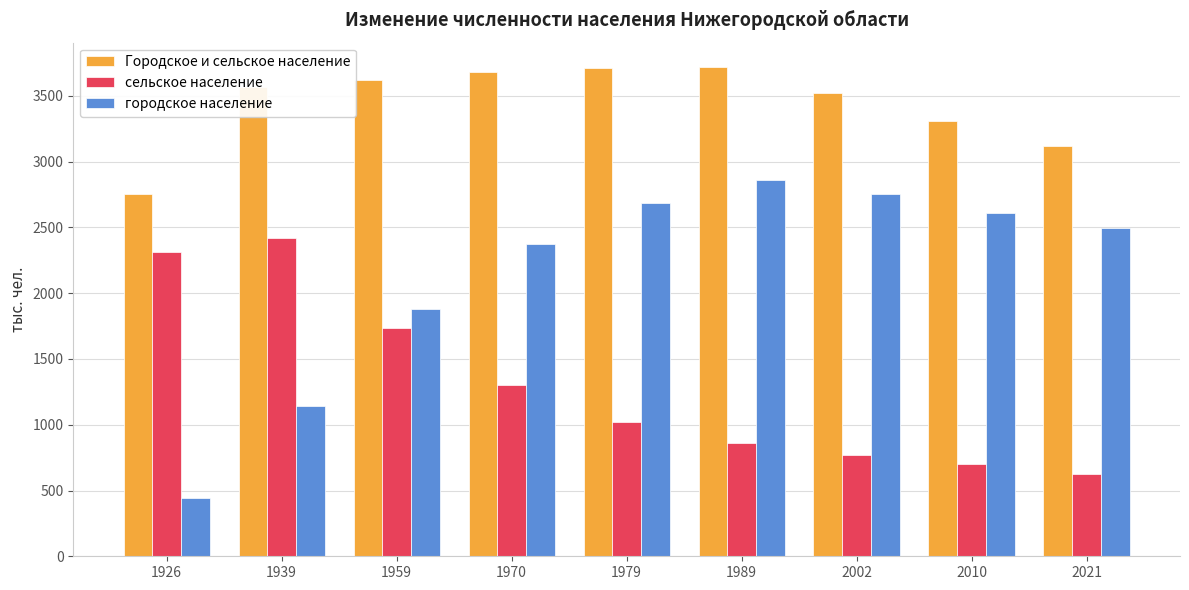

What is the sum of the Городское и сельское население values at 1959 and 2021?

6737